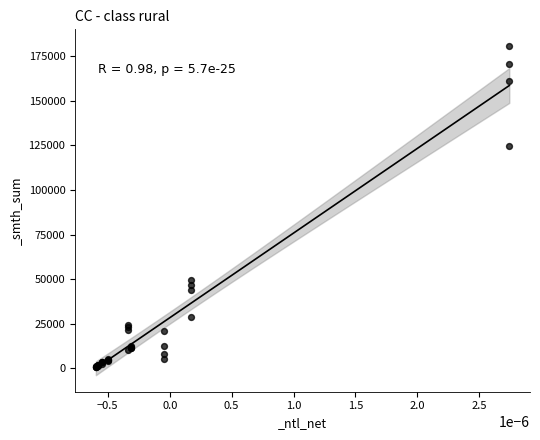

What Y value in the scatter plot is closest to 90685?

124500